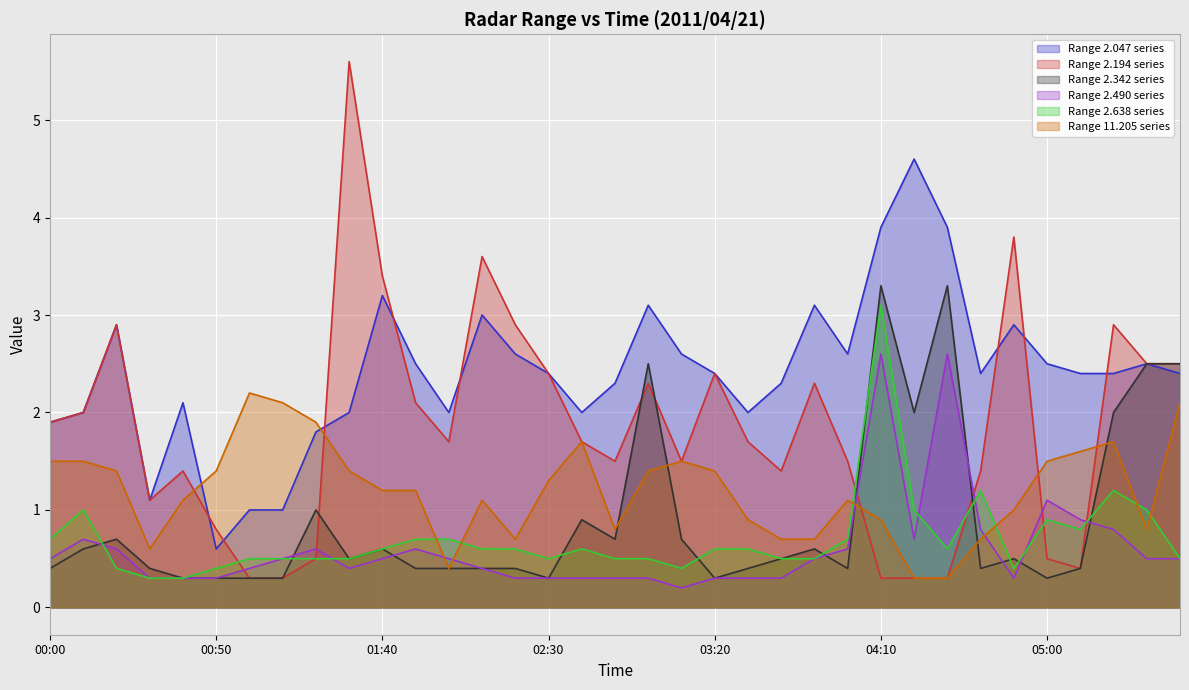

Rank the series at 00:10 from highest to lowest value.

2.047, 2.194, 11.205, 2.638, 2.490, 2.342